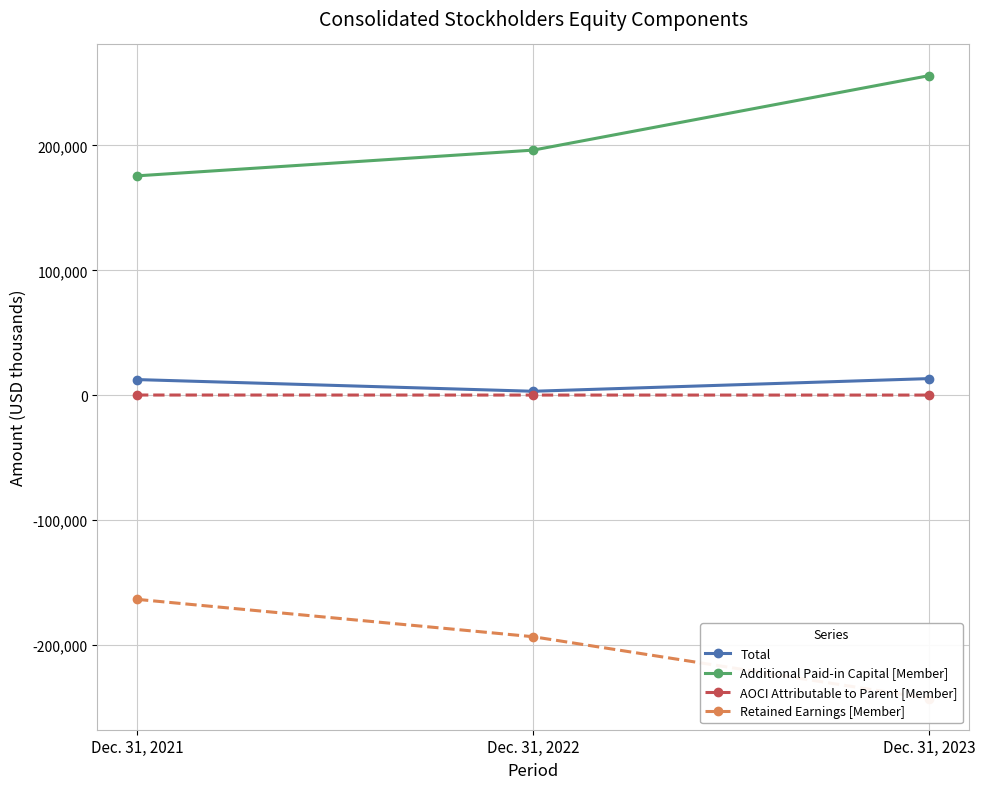

List the labels in order of Total value, smallest first.

Dec. 31, 2022, Dec. 31, 2021, Dec. 31, 2023